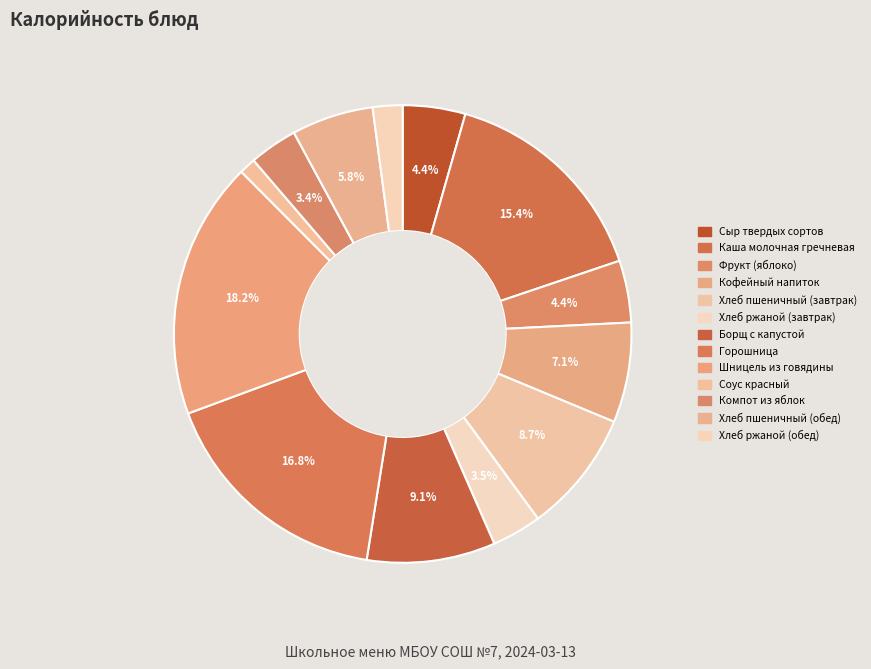

To the nearest percent, what percentage of the pie is Шницель из говядины?

18%